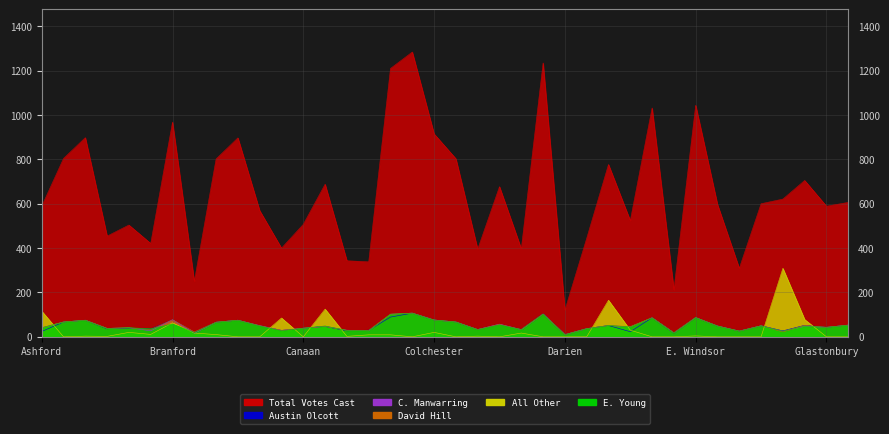

In Christopher ManwarringNone/Unknown, how many points are lower than both neighbors (excluding endpoints)?

13